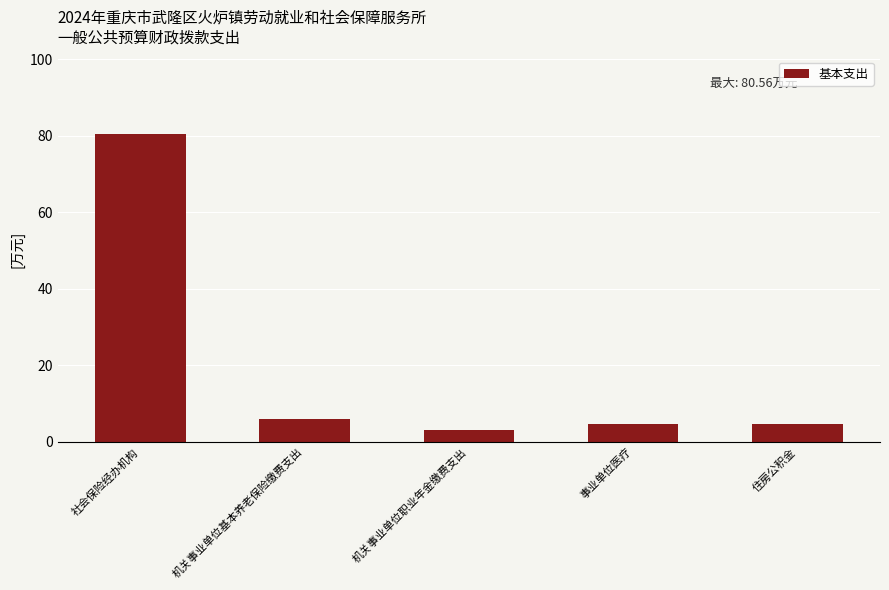

The value at 社会保险经办机构 is 80.6. True or false?

True